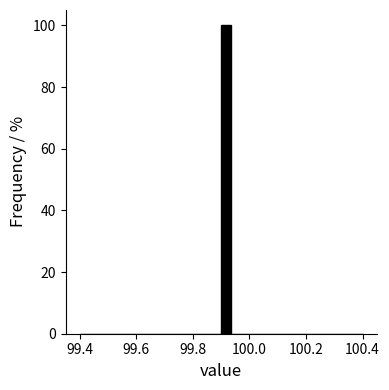

Read against the x-axis, roughly where is the centre of the tallest bar?

99.92